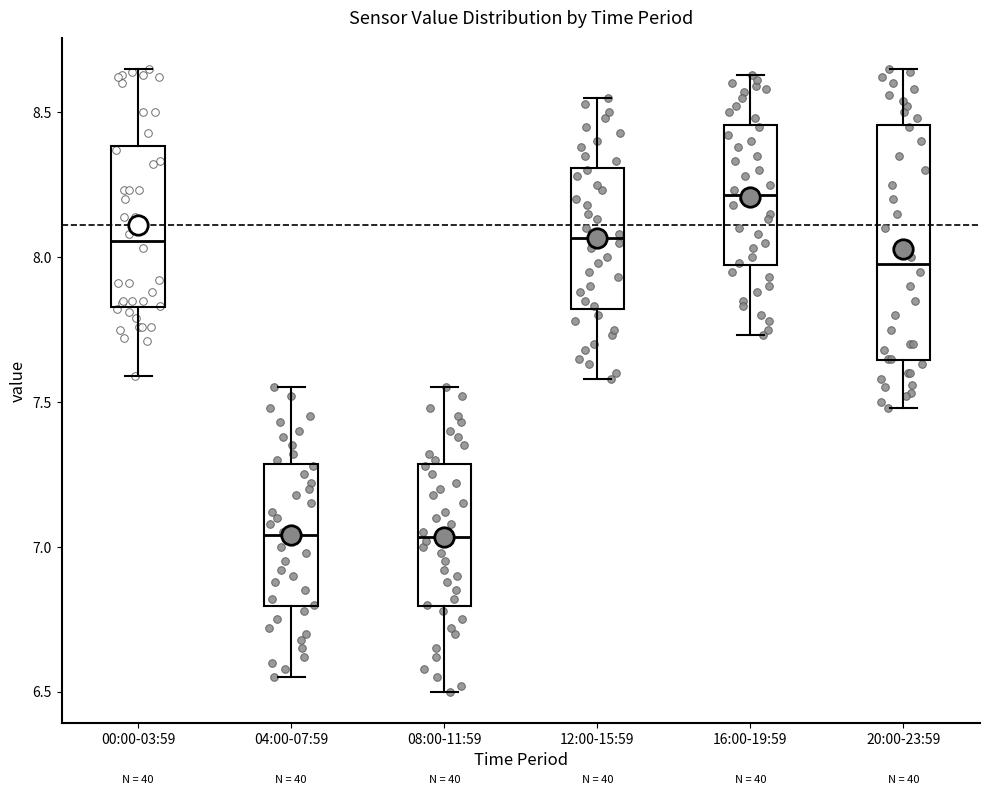

Which box is the tallest, from its lower edge to its upper edge?

20:00-23:59